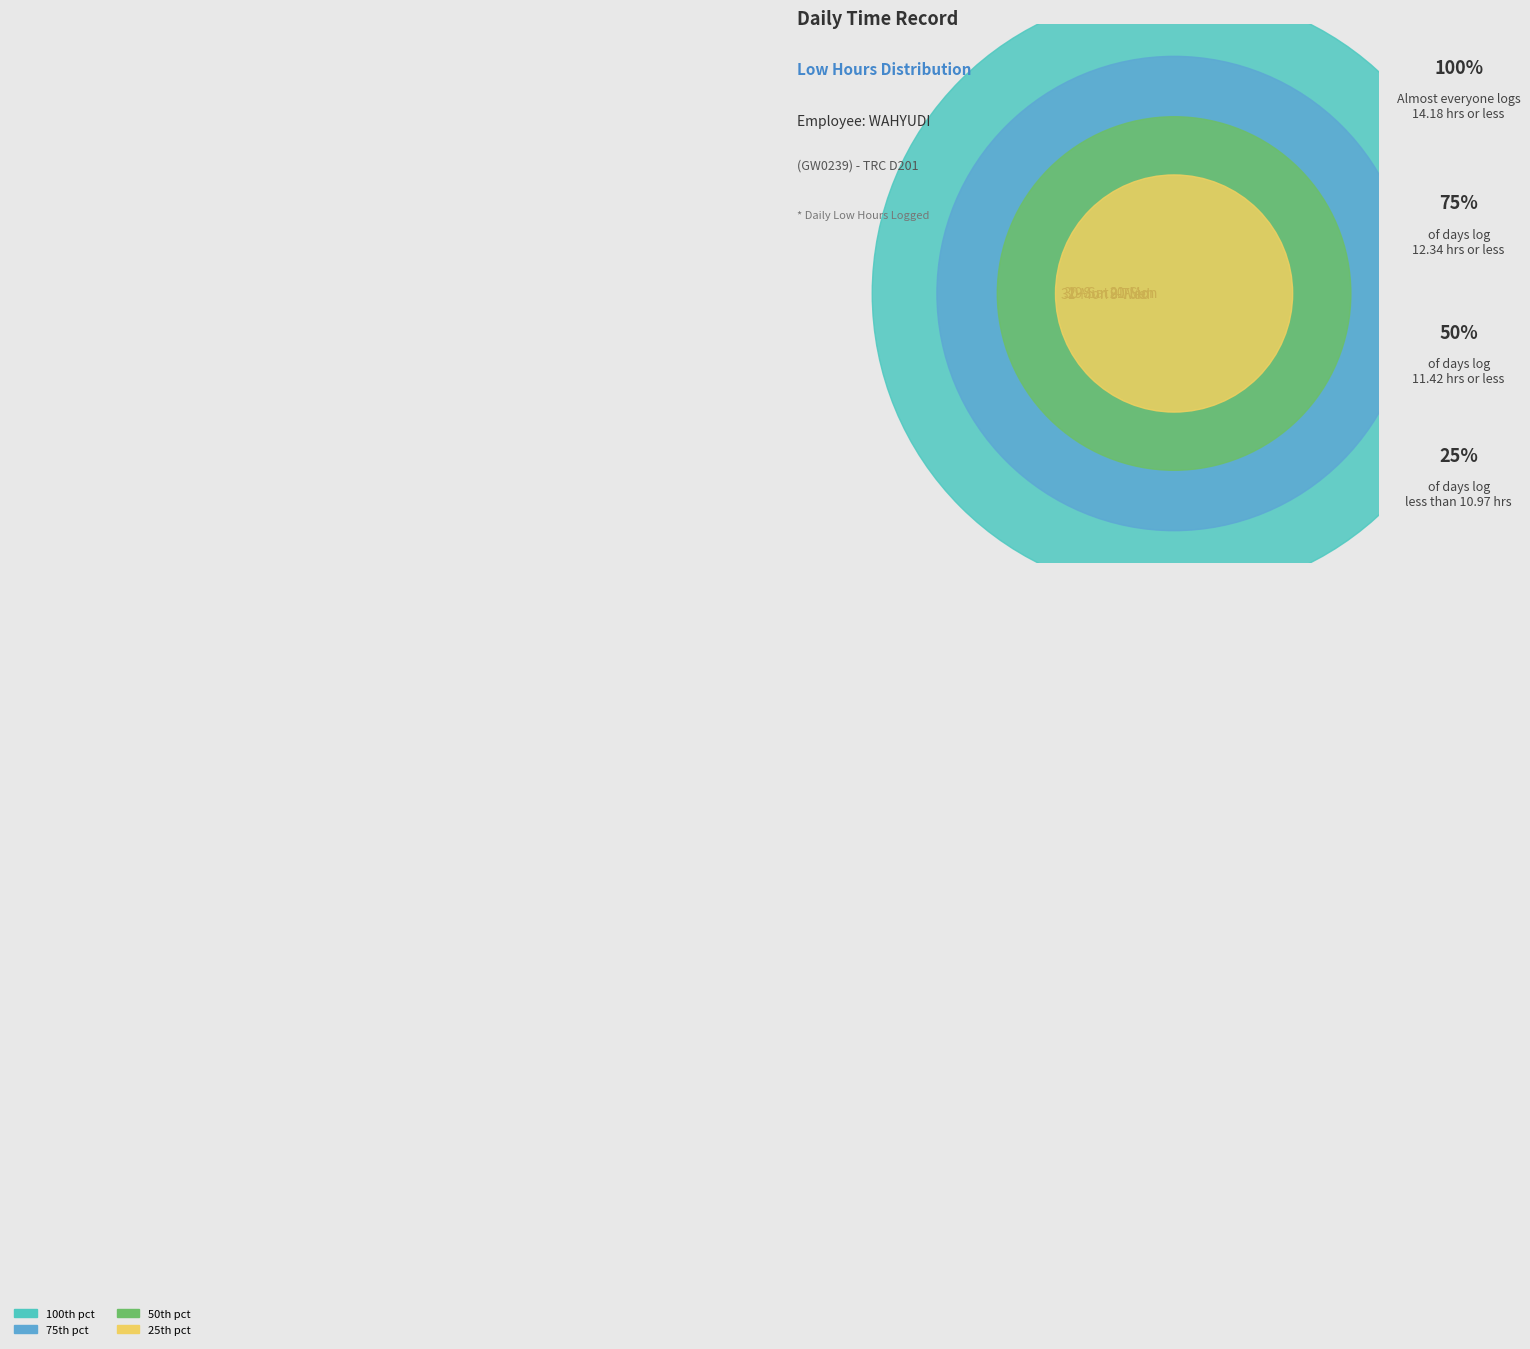

True or false: 30-Sun accounts for 14% of the total.

True